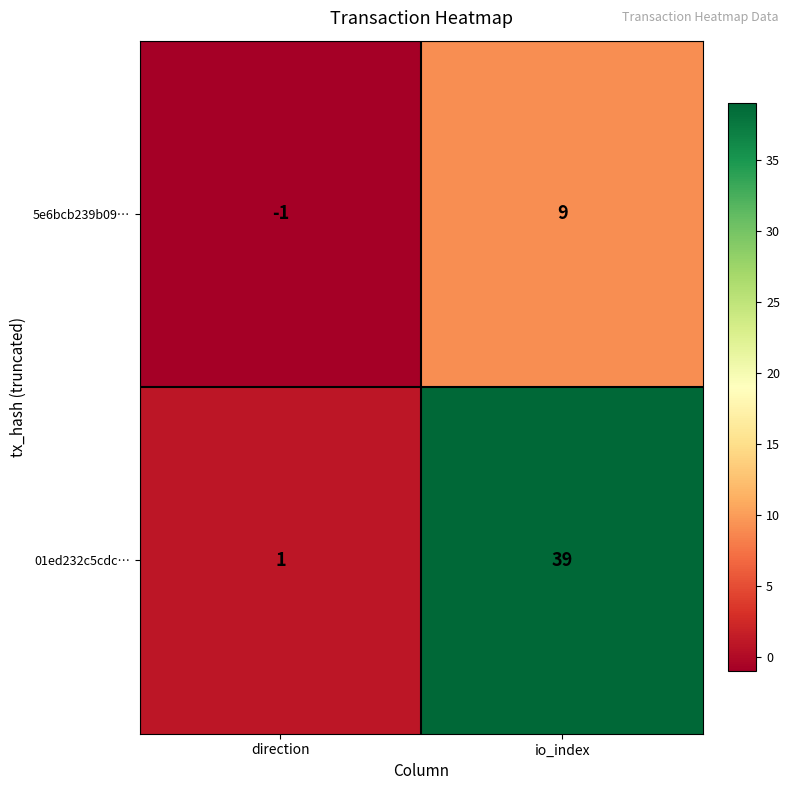

The value of 01ed232c5cdc… at direction is 1. True or false?

True